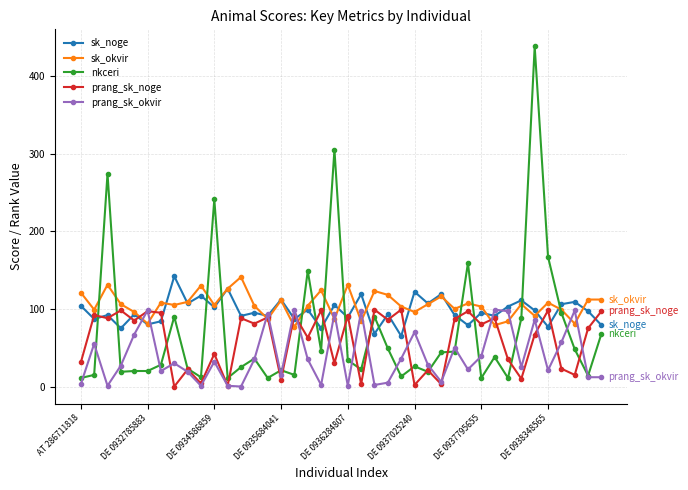

True or false: sk_noge and nkceri intersect in this chart.

True